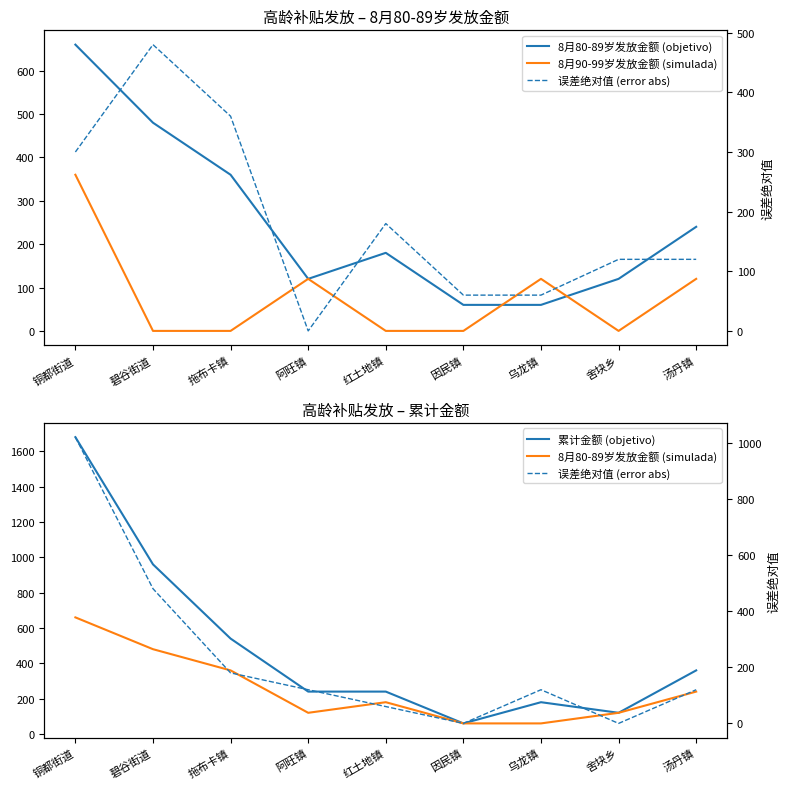

What is the value of the 累计金额 (objetivo) point at the 4th from the left?

240